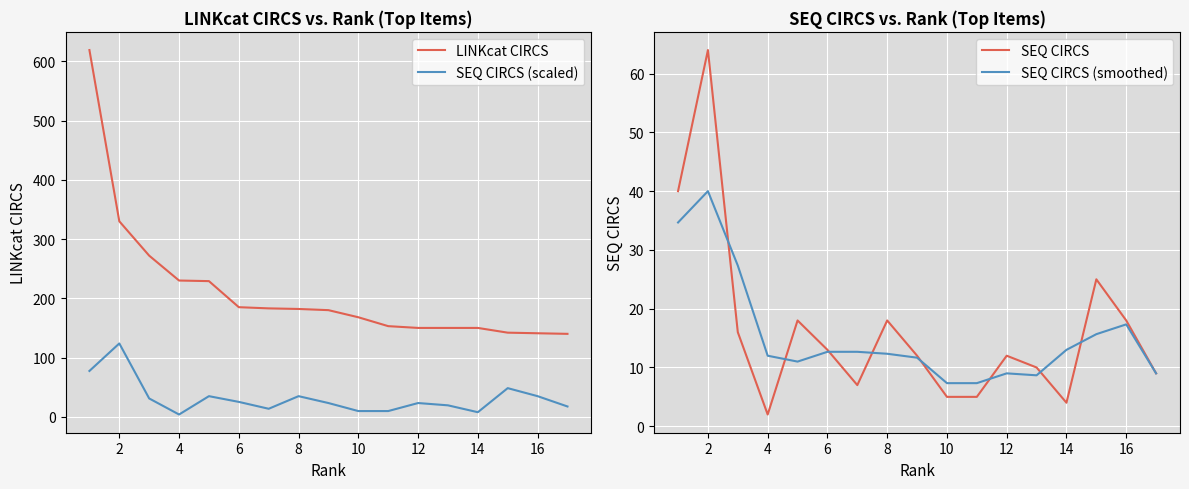

What is the lowest value of the SEQ CIRCS (scaled) series?

3.9